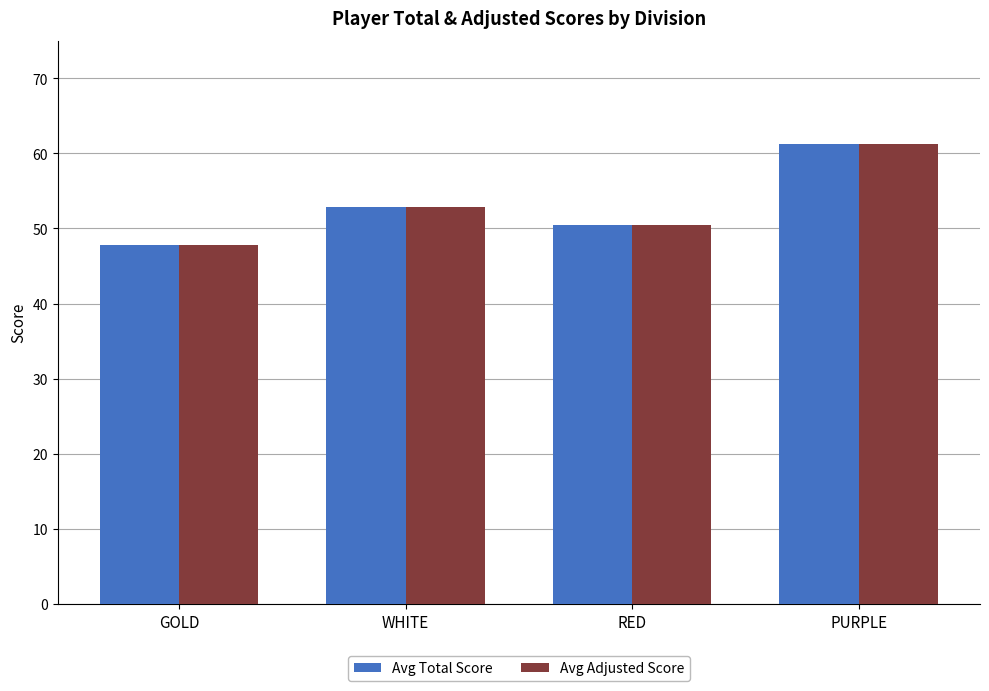

Reading left to right, transcribe all the data shown in this chart.

Avg Total Score: 47.8	52.8	50.5	61.2
Avg Adjusted Score: 47.8	52.8	50.5	61.2